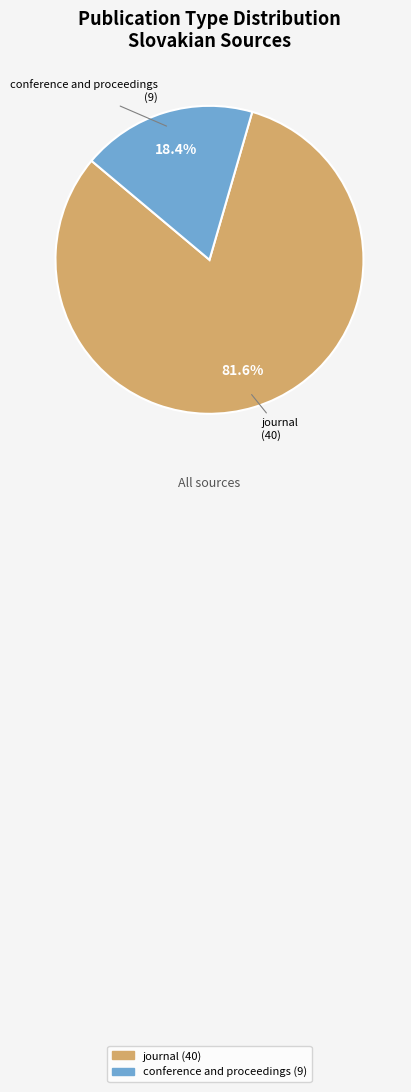

Which has a higher value, journal or conference and proceedings?

journal